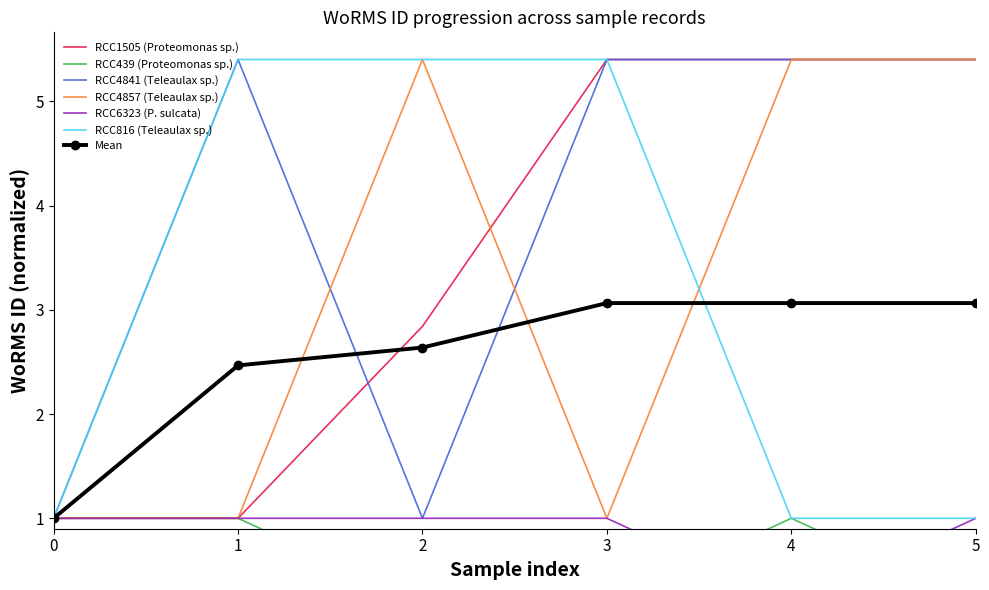

At how many categories does at least one series exceed 3?

5